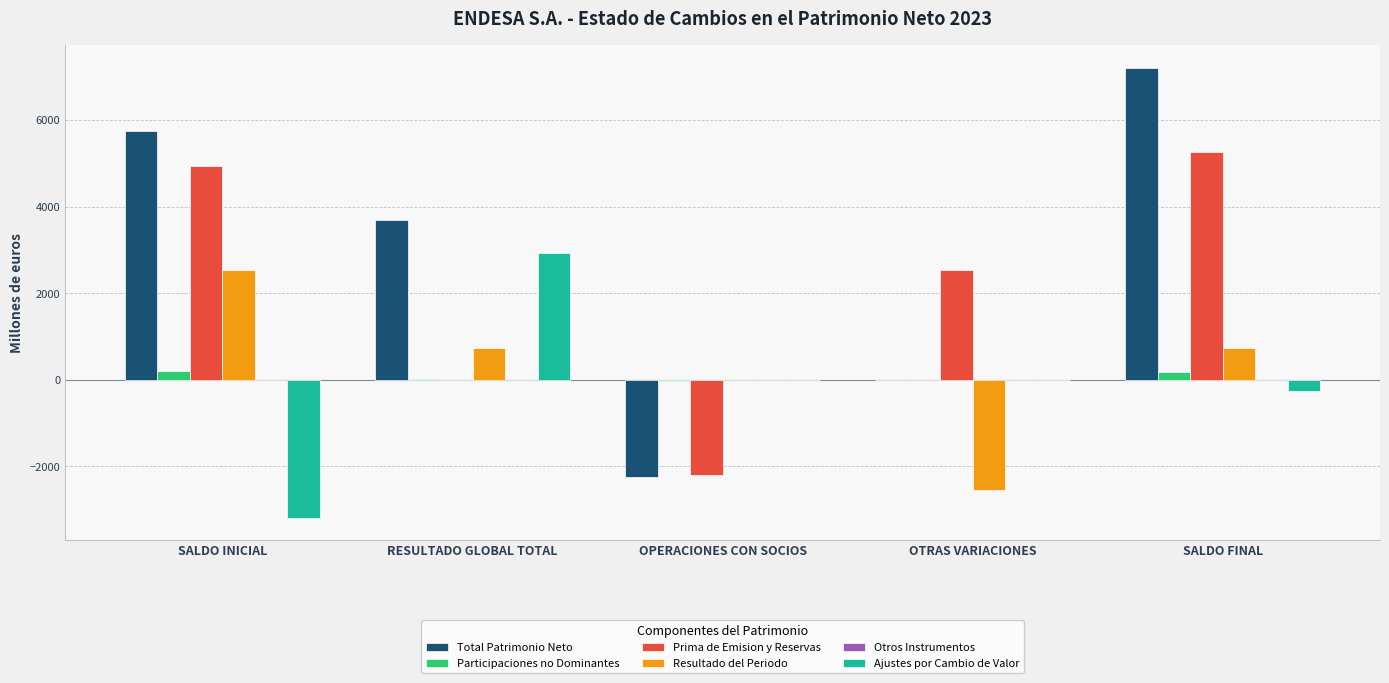

What is the total value across all series at OTRAS VARIACIONES?

2